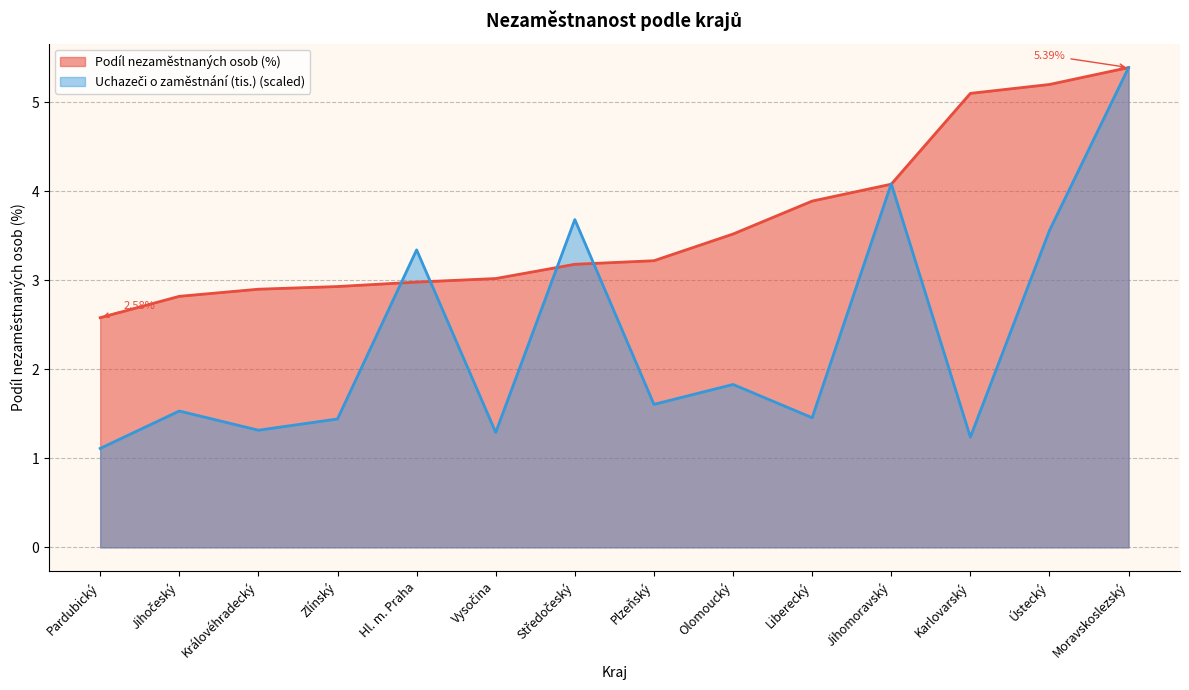

Is the value of Podíl nezaměstnaných osob (%) at Pardubický greater than the value of Uchazeči o zaměstnání (tis.) at Pardubický?

Yes